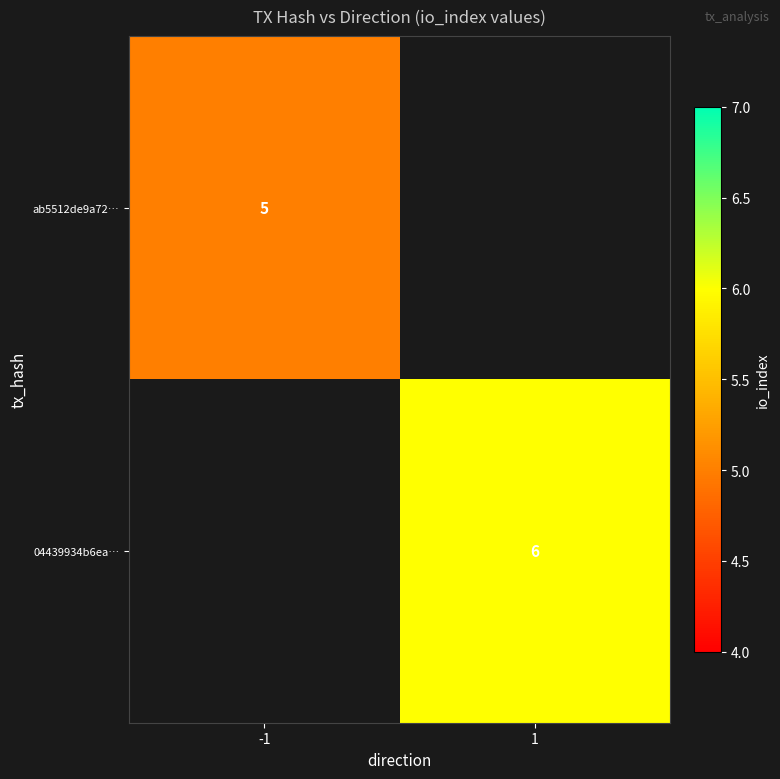

The value of 04439934b6ea… at 1 is 6. True or false?

True